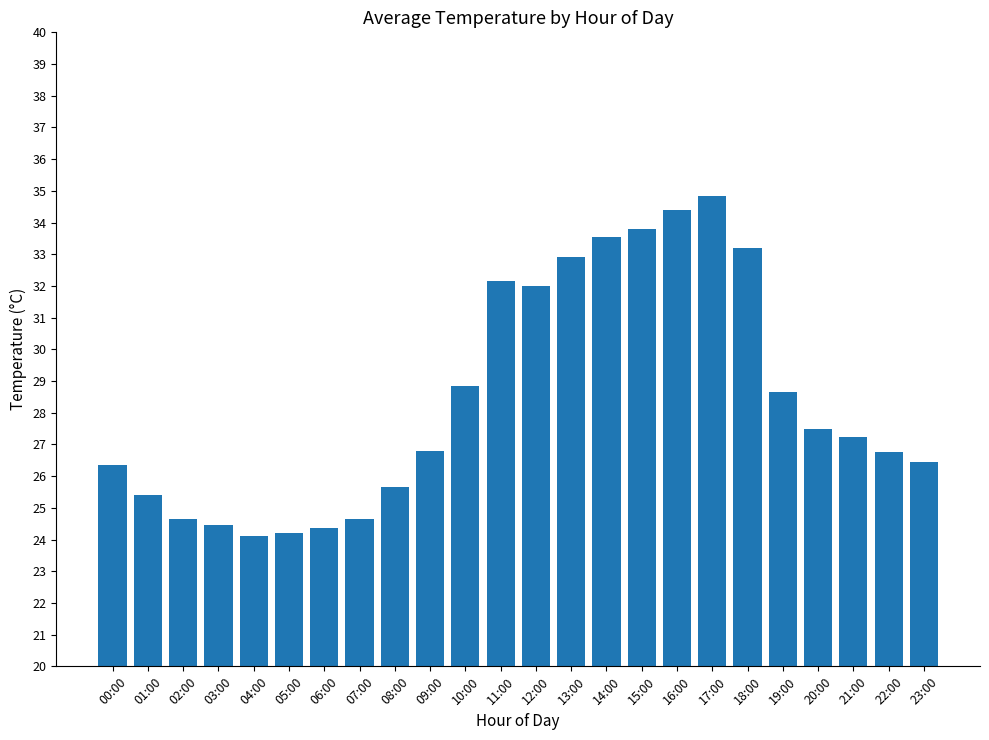

What is the change in value from 15:00 to 16:00?

+0.6